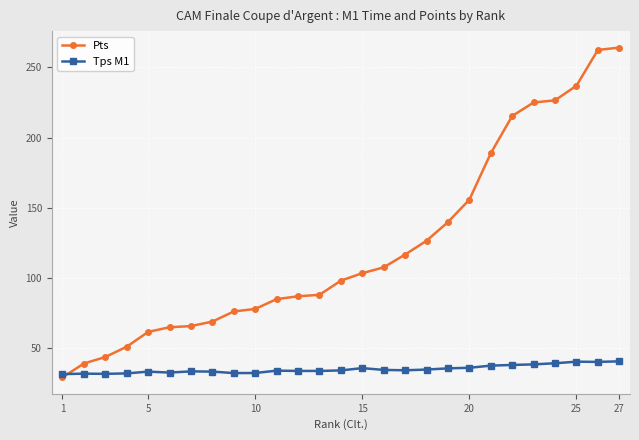

Which series has the widest spread of values?

Pts